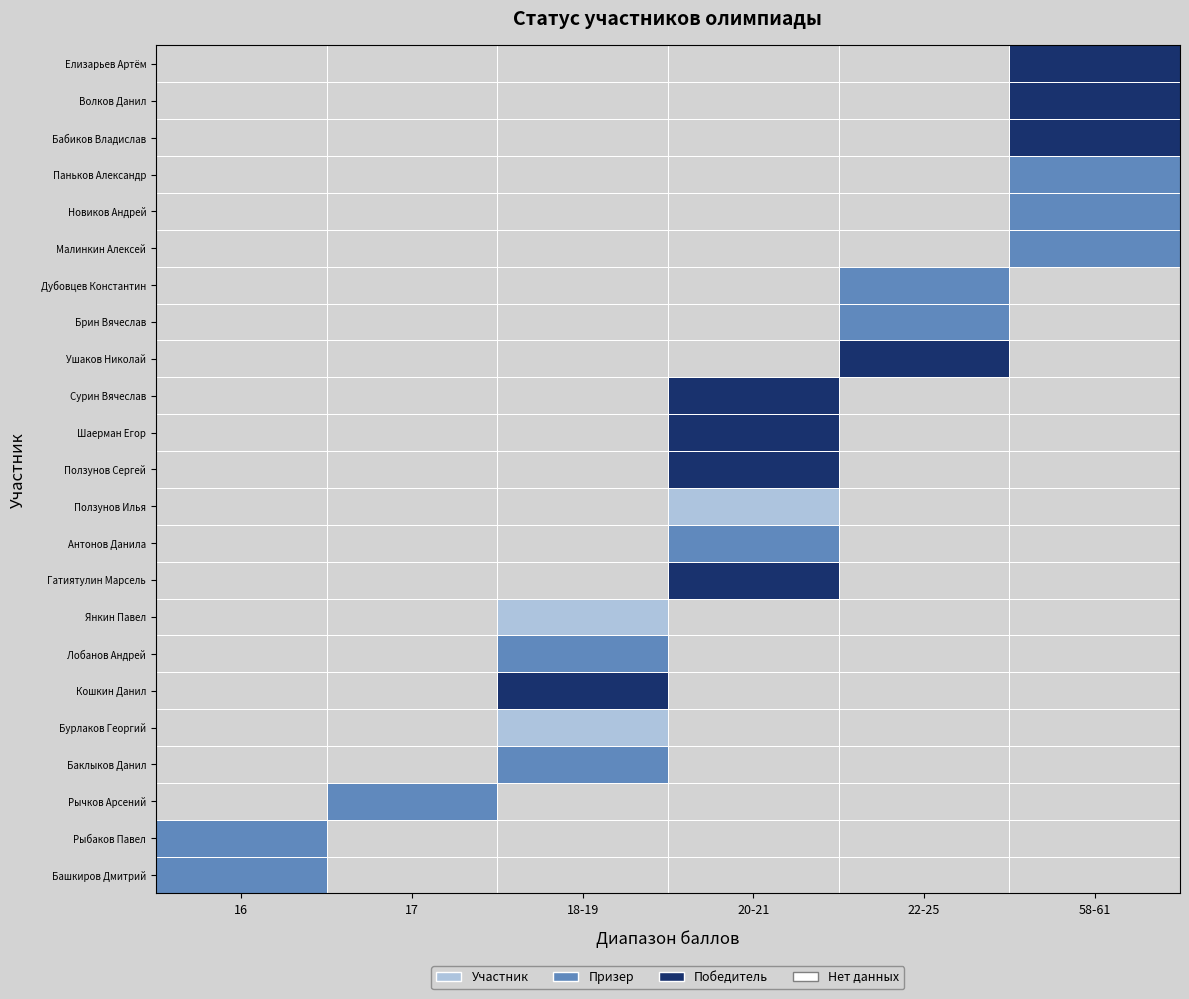

The value of Новиков Андрей at 58-61 is 2.0. True or false?

True